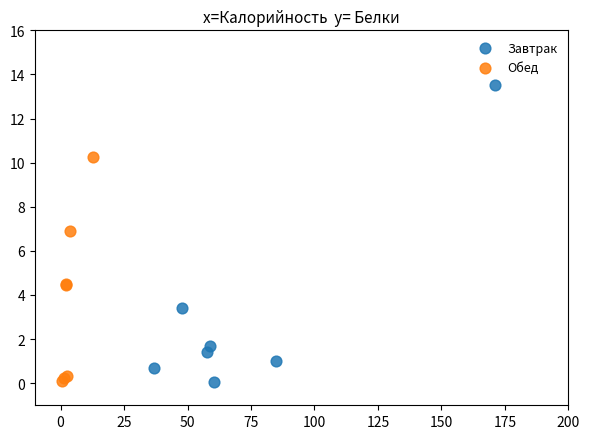

Which series has the widest spread of Y values?

Завтрак